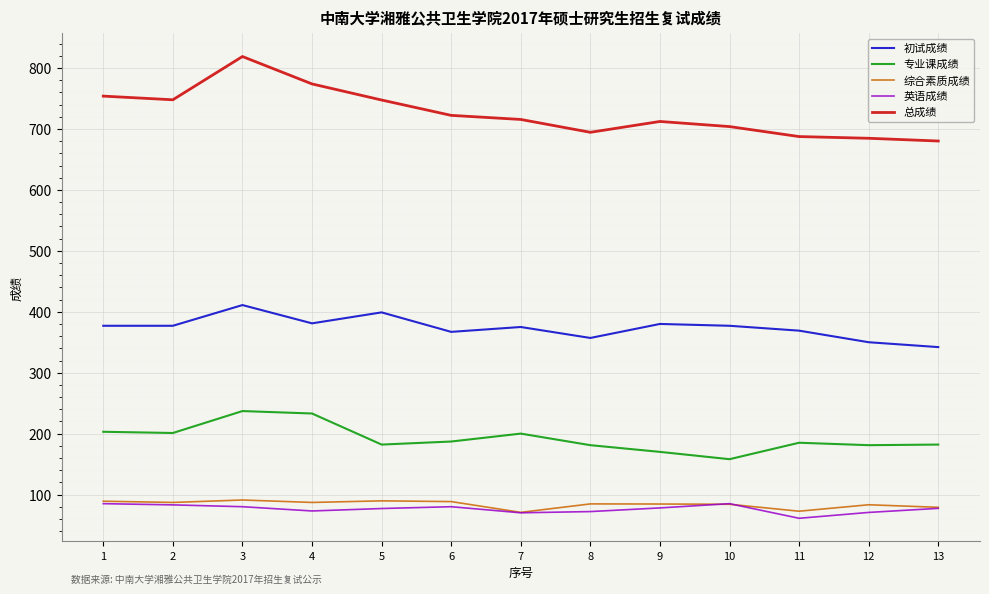

What is the maximum value shown in the chart?

819.0